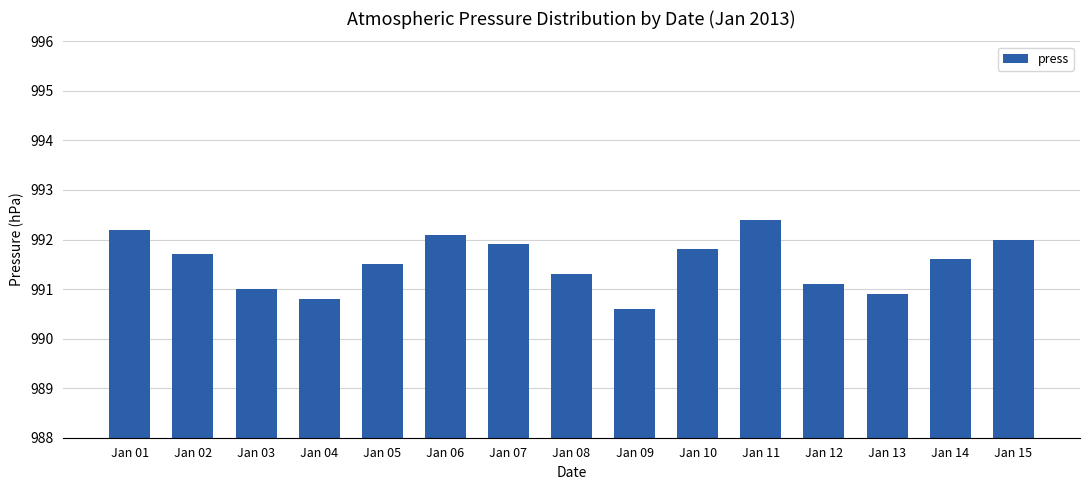

What is the difference between the values at Jan 09 and Jan 02?

1.1